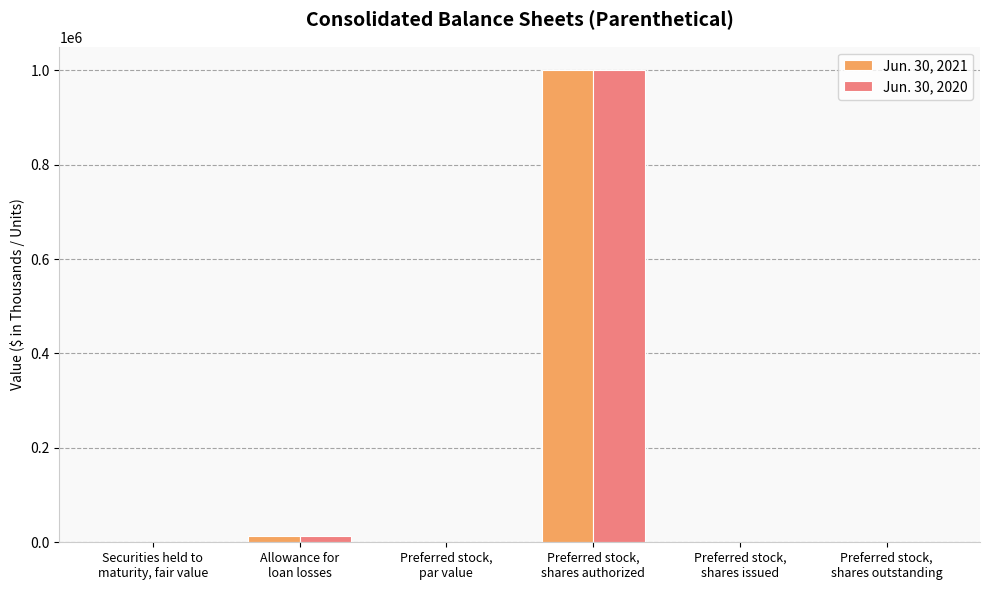

True or false: Jun. 30, 2020 has a value of 0 at Preferred stock,
shares issued.

True